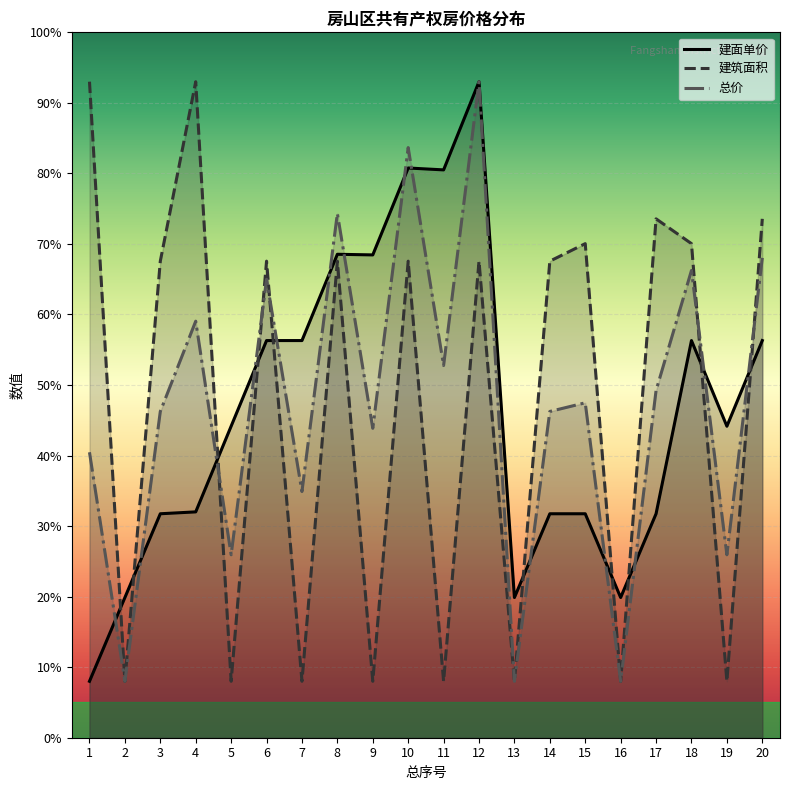

Which series changed the most between 4 and 13?

建筑面积